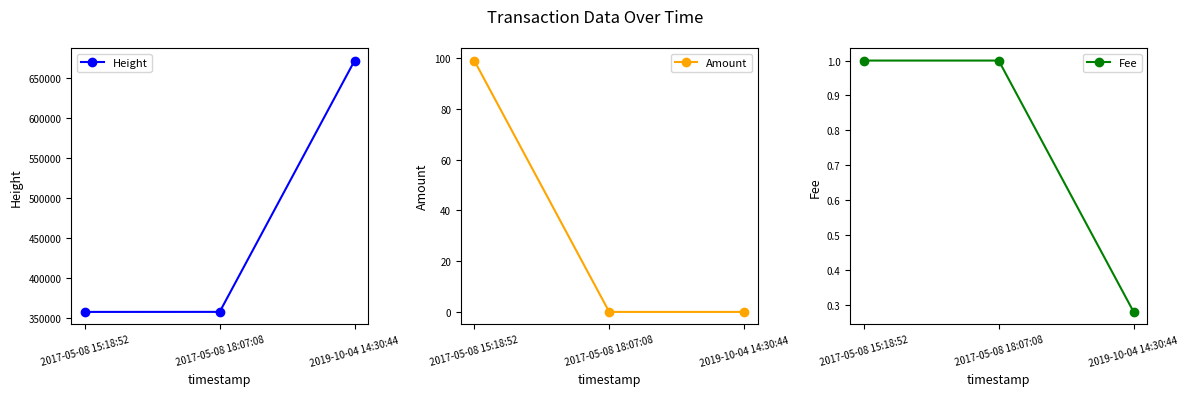

What is the highest value of the Amount series?

99.0